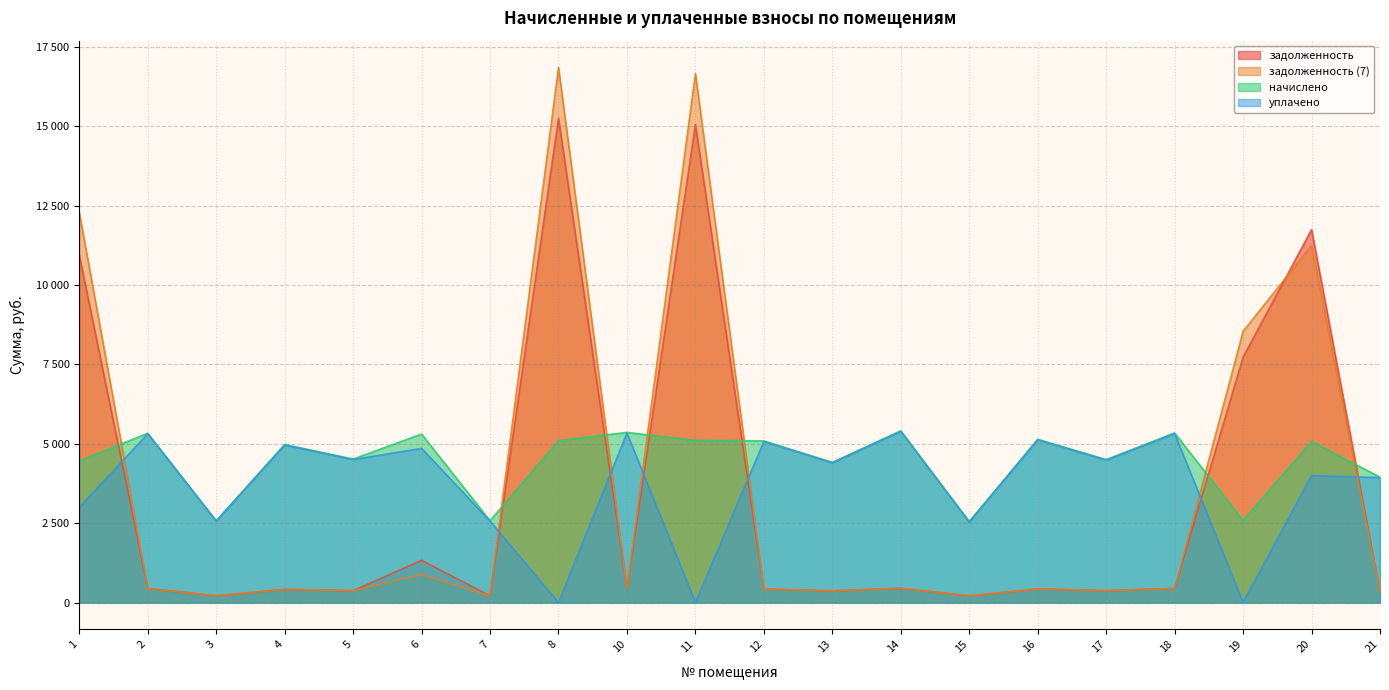

Which has a higher value, 18 or 13?

18